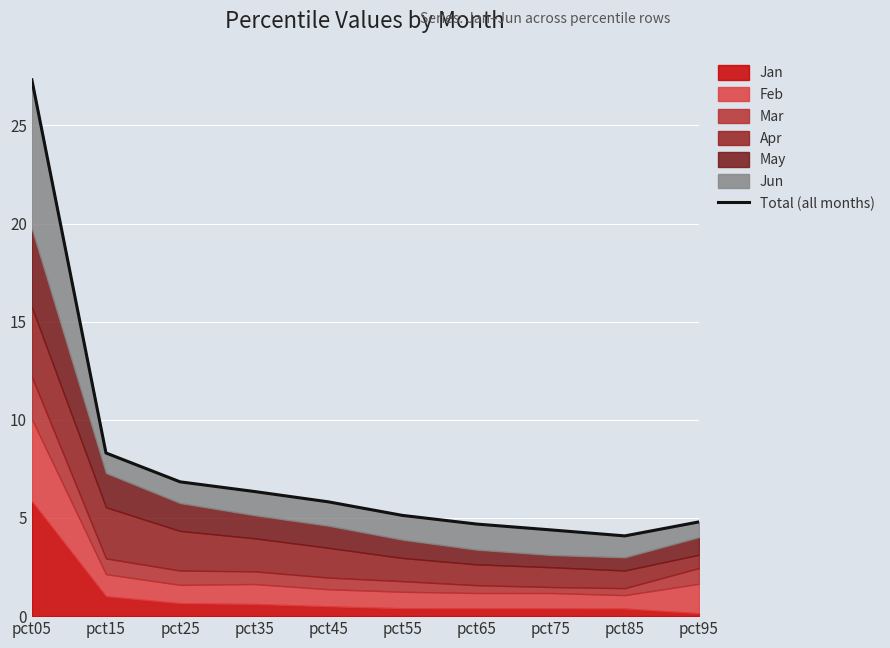

What is the difference between the maximum and minimum values?

23.2